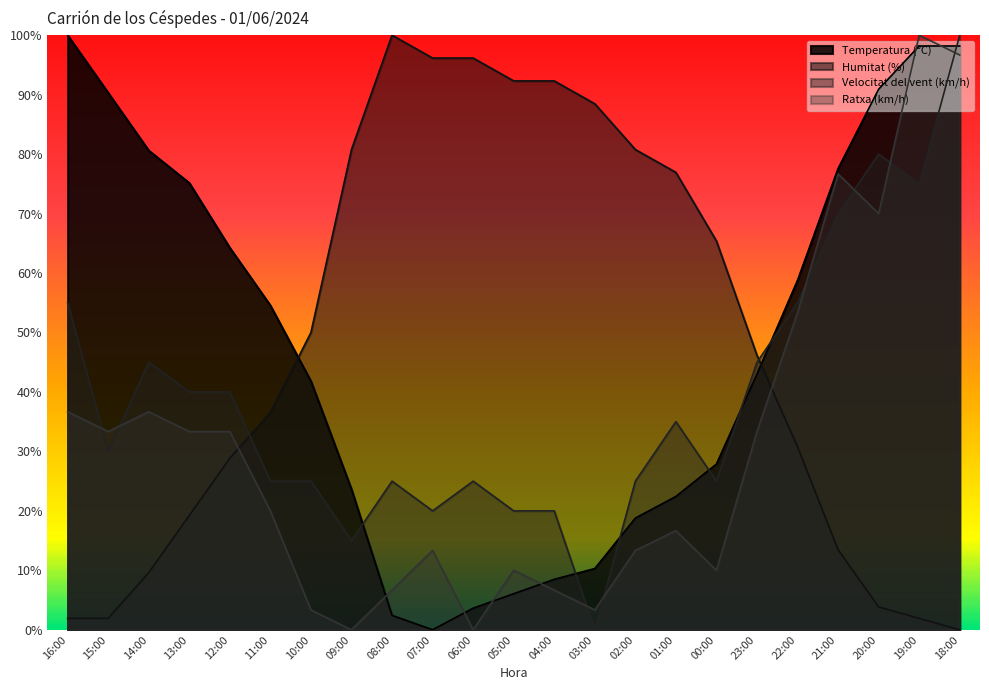

How many lines are shown in the chart?

4